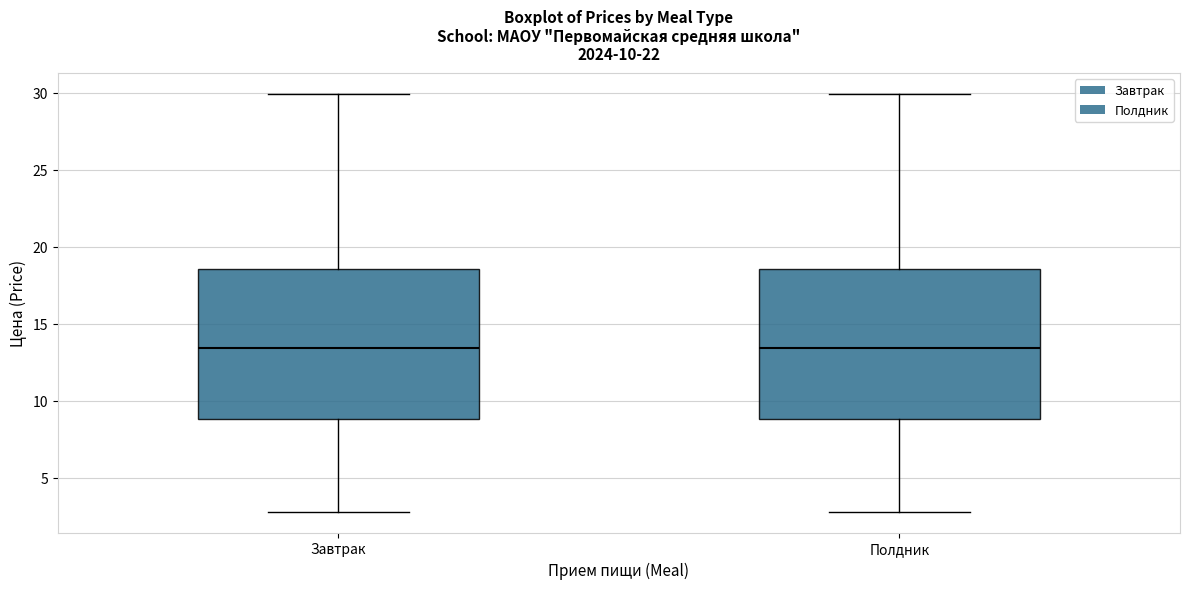

Reading left to right, read every box against the y-axis: the position of its median line, the range the box covers, and the ends of its whiskers. The values are not printed on the chart, so give them approximately, as read against the axis.

Завтрак: median 13.5, box 9.0 to 18.5, whiskers 3.0 to 30.0
Полдник: median 13.5, box 9.0 to 18.5, whiskers 3.0 to 30.0